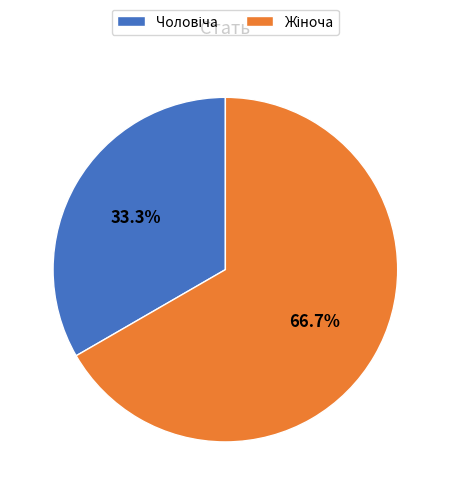

To the nearest percent, what is the average slice percentage?

50%